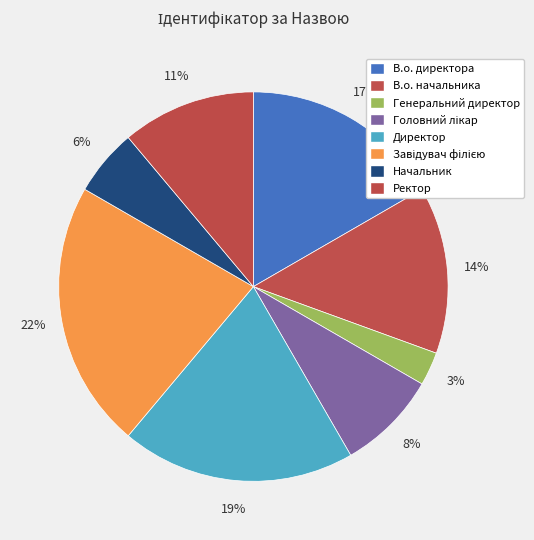

Count the number of slices in the pie.

8